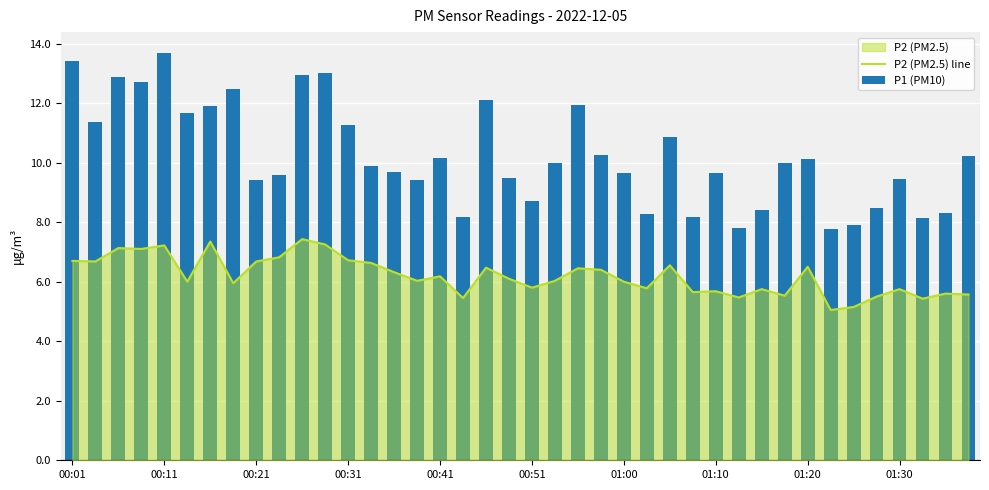

Which has a higher value, 34 or 27?

27